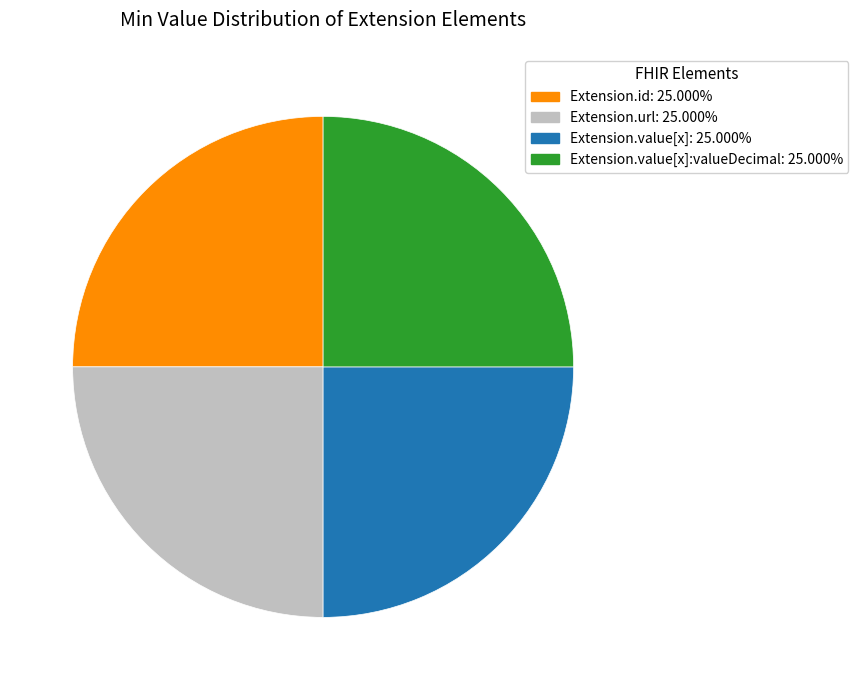

Is there any slice that represents more than half of the pie?

No